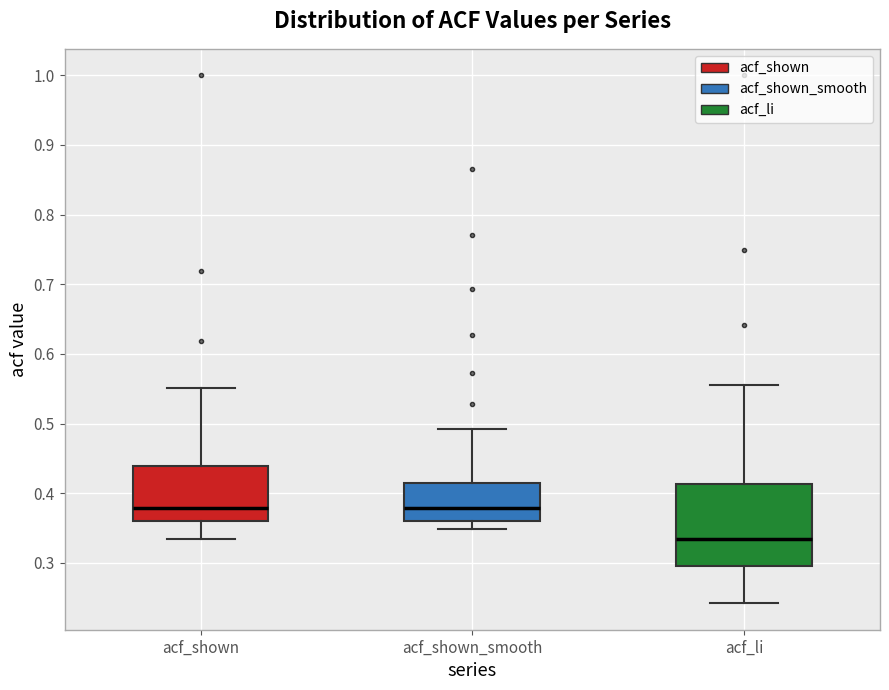

Which box has the lowest median line?

acf_li